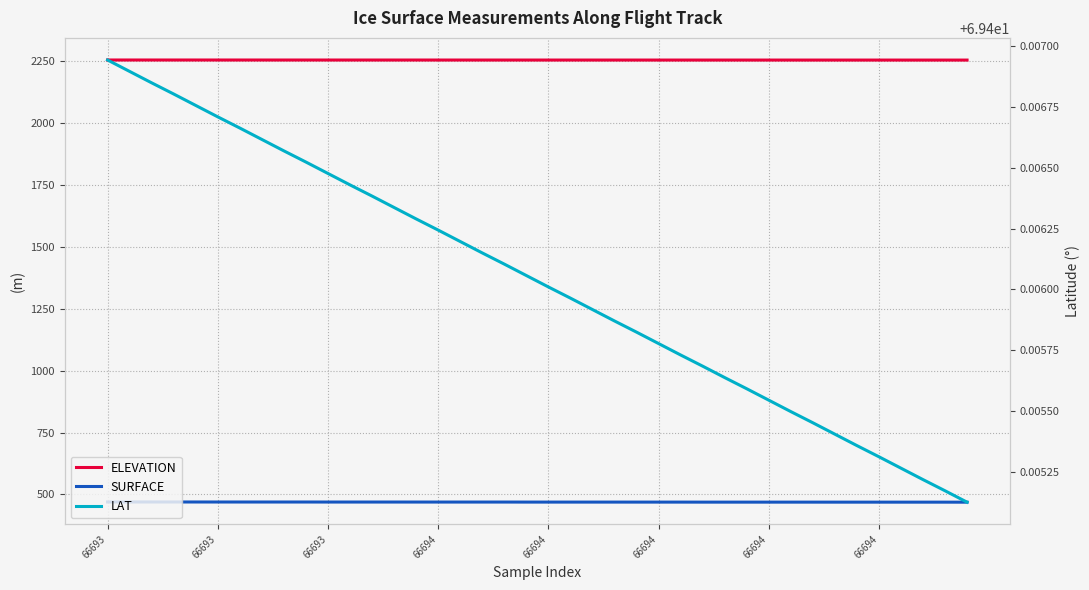

What is the label of the 13th point from the right?

27